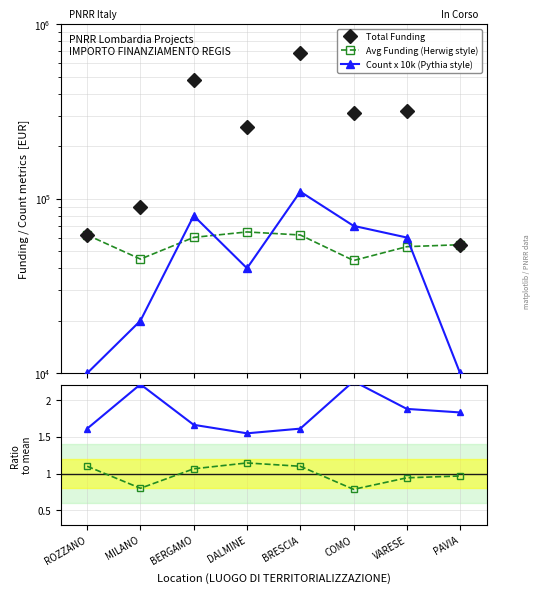

Is it true that Total Funding equals 480888.9 at BERGAMO?

True